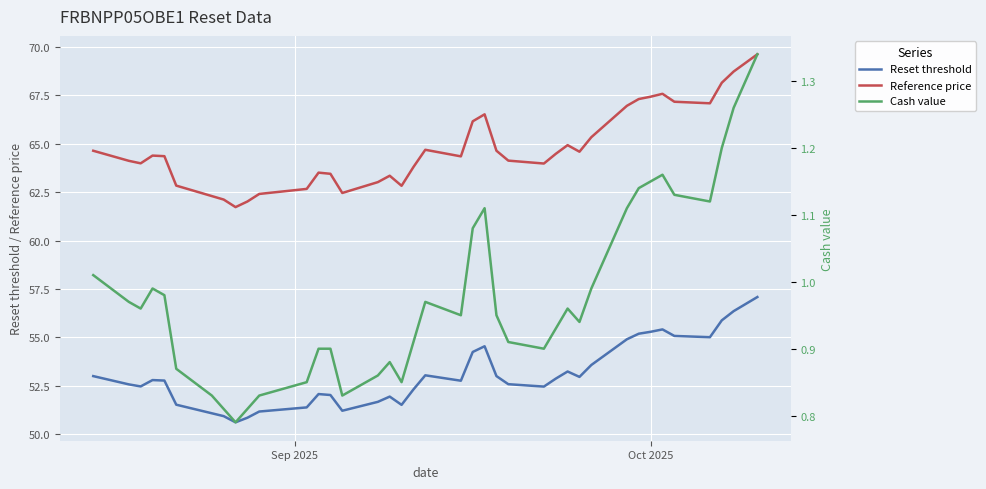

What is the highest value of the Reset threshold series?

57.1